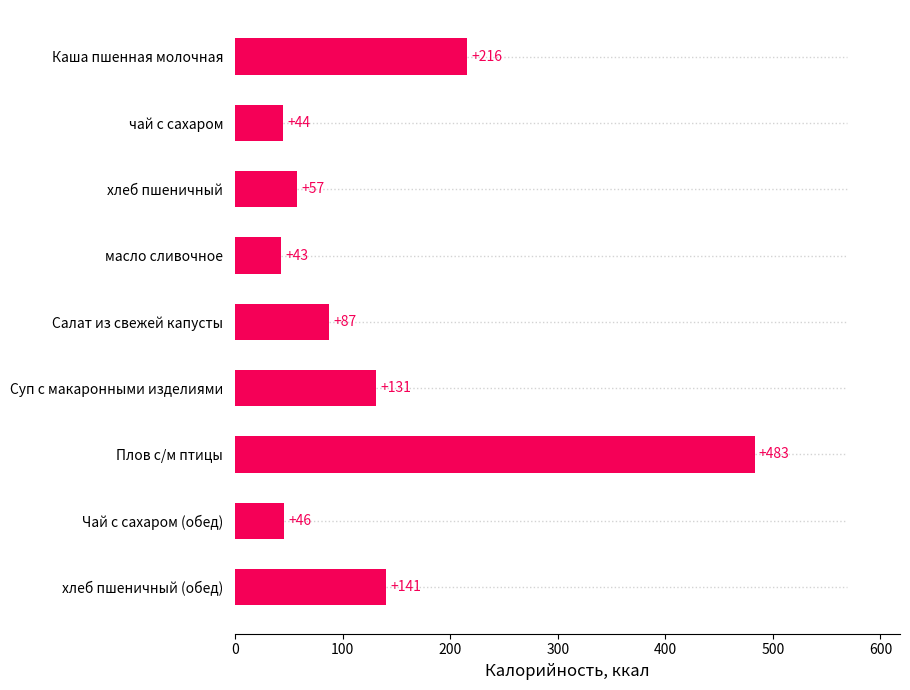

How many series are shown in this chart?

1